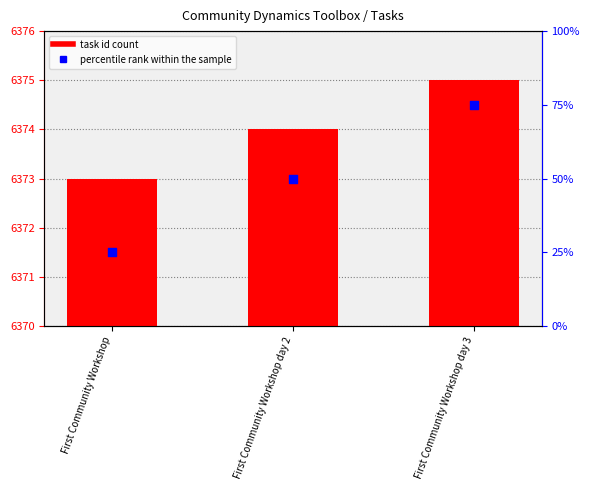

Which series has the widest spread of Y values?

percentile rank within the sample